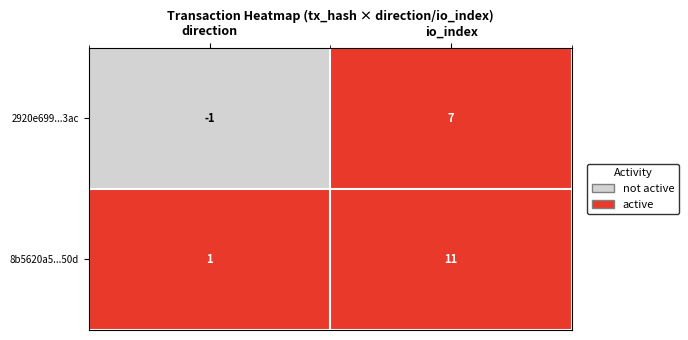

List the series in order of their peak value, highest first.

8b5620a5...50d, 2920e699...3ac